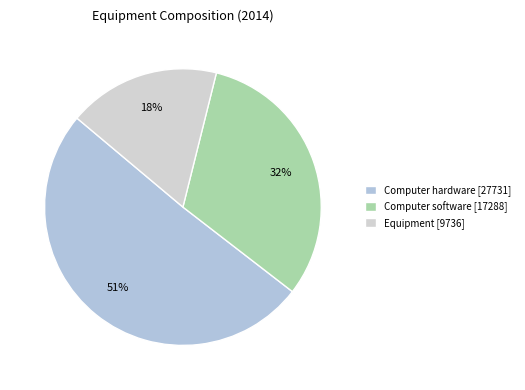

How many slices are in this pie chart?

3